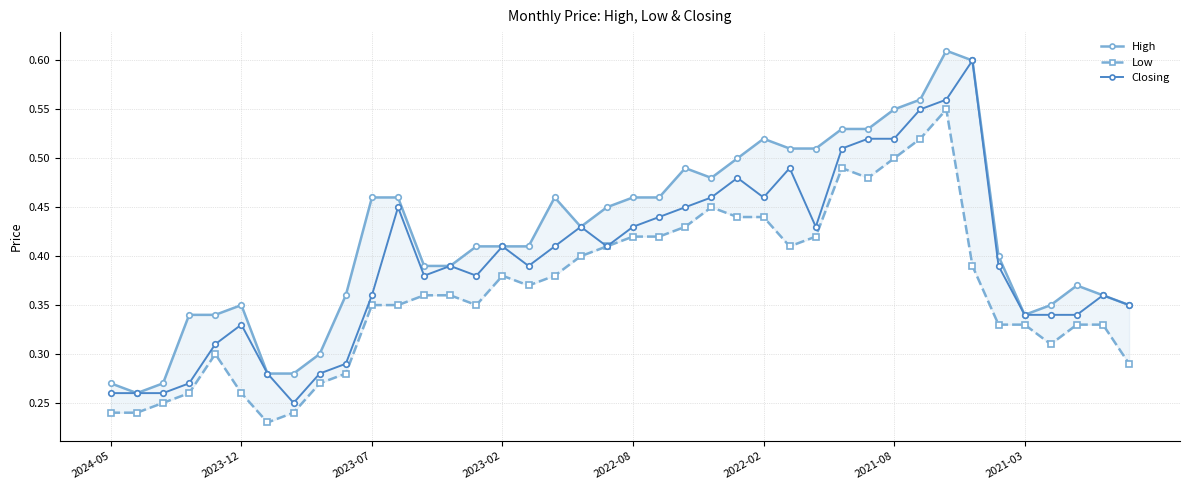

Count the Closing values in the range 0 to 1.

40